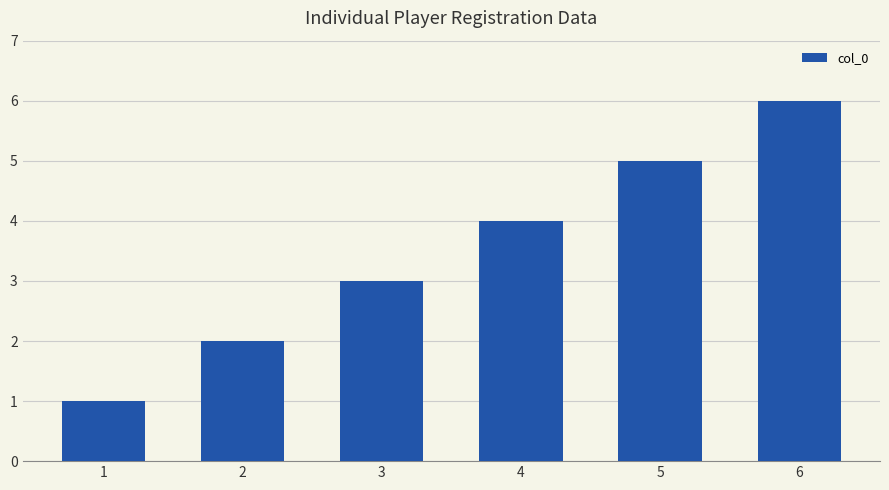

Reading left to right, what are all the values shown in this chart?

1	2	3	4	5	6